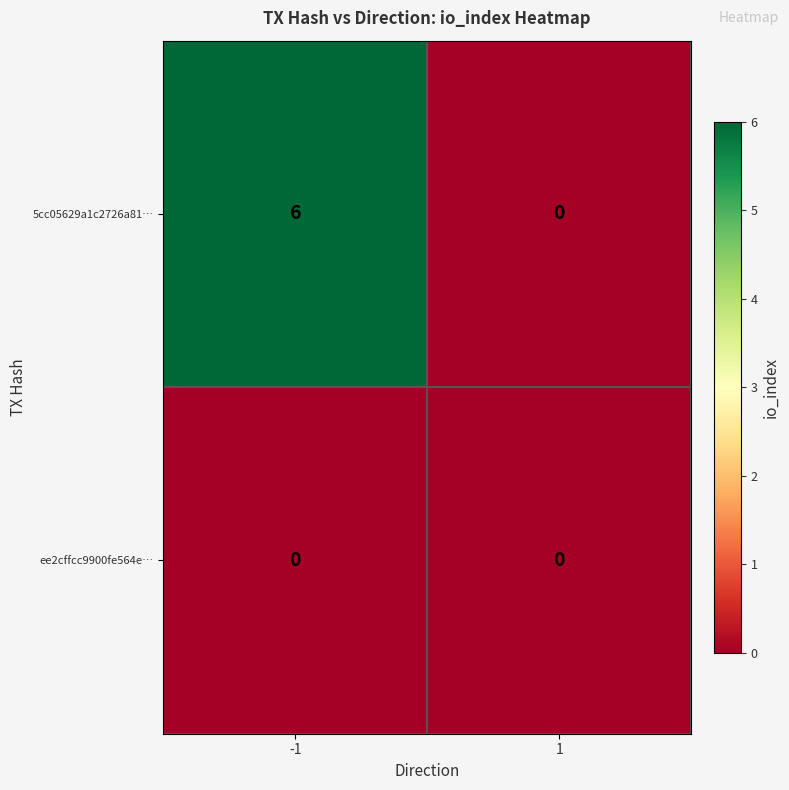

Reading left to right, extract all data points from this chart.

5cc05629a1c2726a81…: 6	0
ee2cffcc9900fe564e…: 0	0